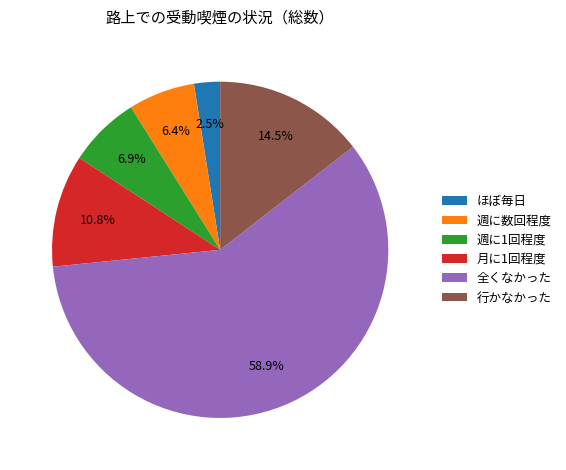

Which slice is the largest?

全くなかった